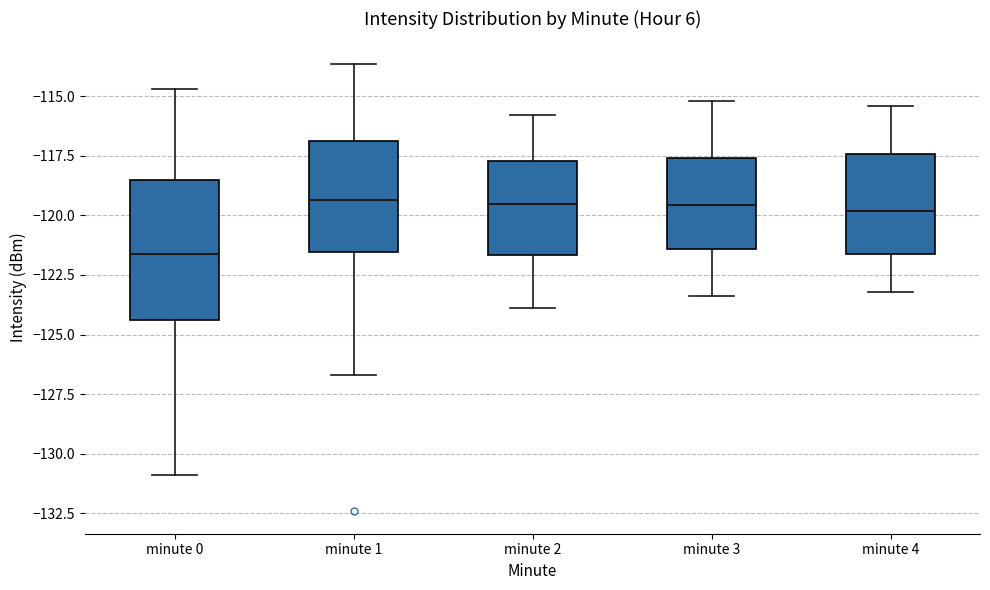

Reading left to right, read every box against the y-axis: the position of its median line, the range the box covers, and the ends of its whiskers. The values are not printed on the chart, so give them approximately, as read against the axis.

minute 0: median -121.5, box -124.5 to -118.5, whiskers -131.0 to -114.5
minute 1: median -119.5, box -121.5 to -117.0, whiskers -126.5 to -113.5
minute 2: median -119.5, box -121.5 to -117.5, whiskers -124.0 to -116.0
minute 3: median -119.5, box -121.5 to -117.5, whiskers -123.5 to -115.0
minute 4: median -120.0, box -121.5 to -117.5, whiskers -123.0 to -115.5